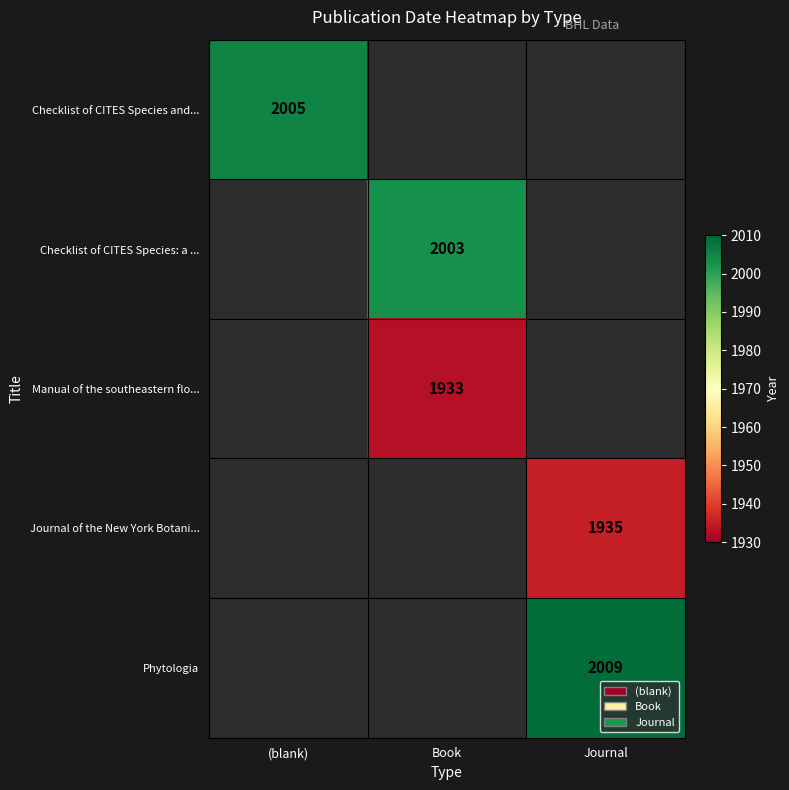

True or false: Journal of the New York Botani... has a value of 1935 at Journal.

True